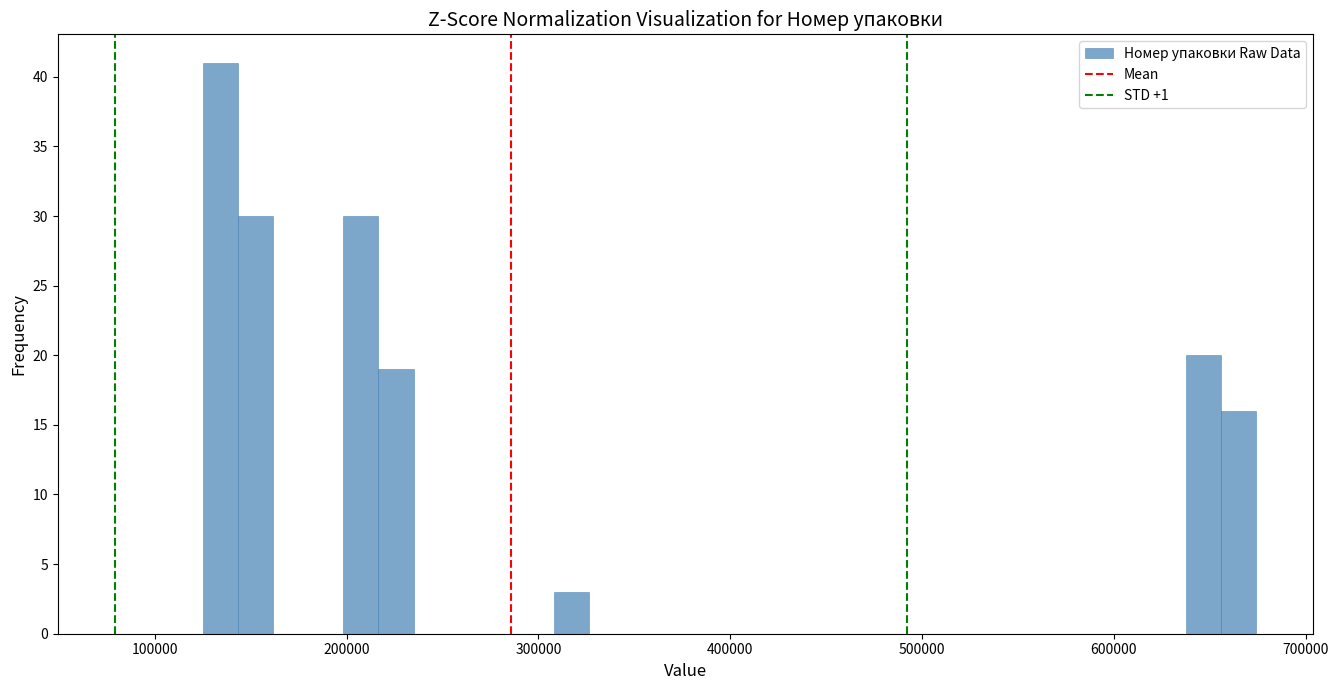

Read against the x-axis, roughly where is the centre of the tallest bar?

130000